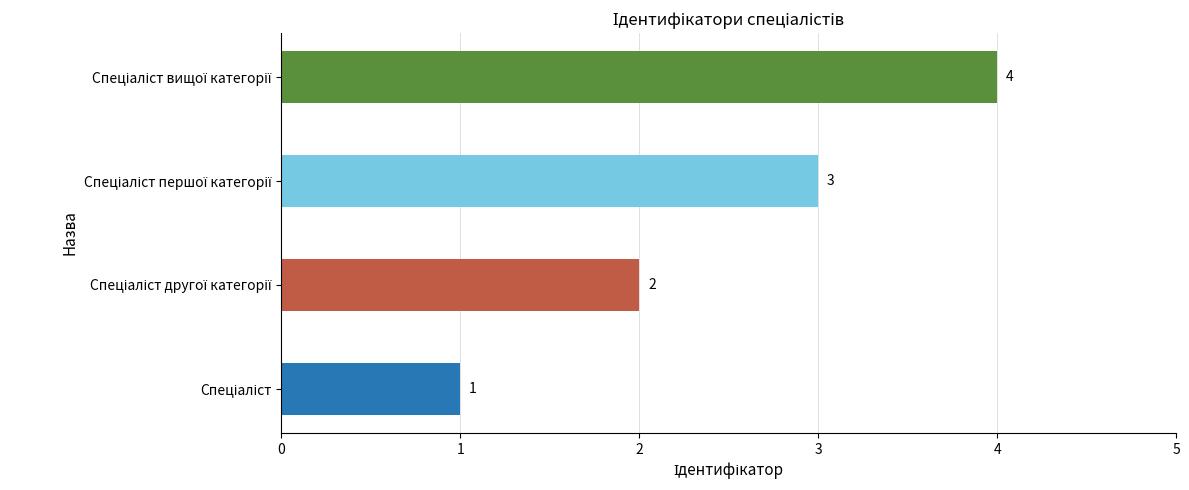

How many bars are there in total?

4